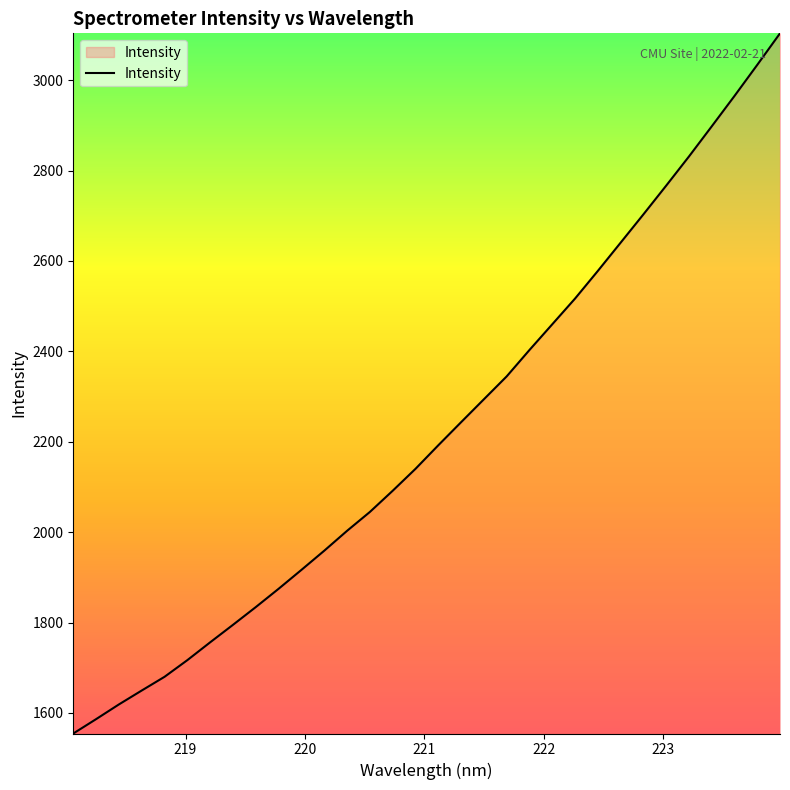

What is the maximum value shown in the chart?

3103.7